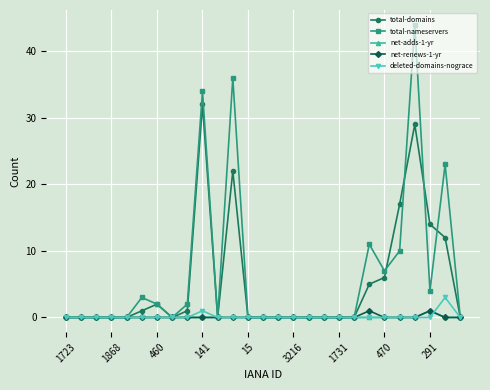

What is the difference between the second highest and second lowest values in the total-domains series?

29